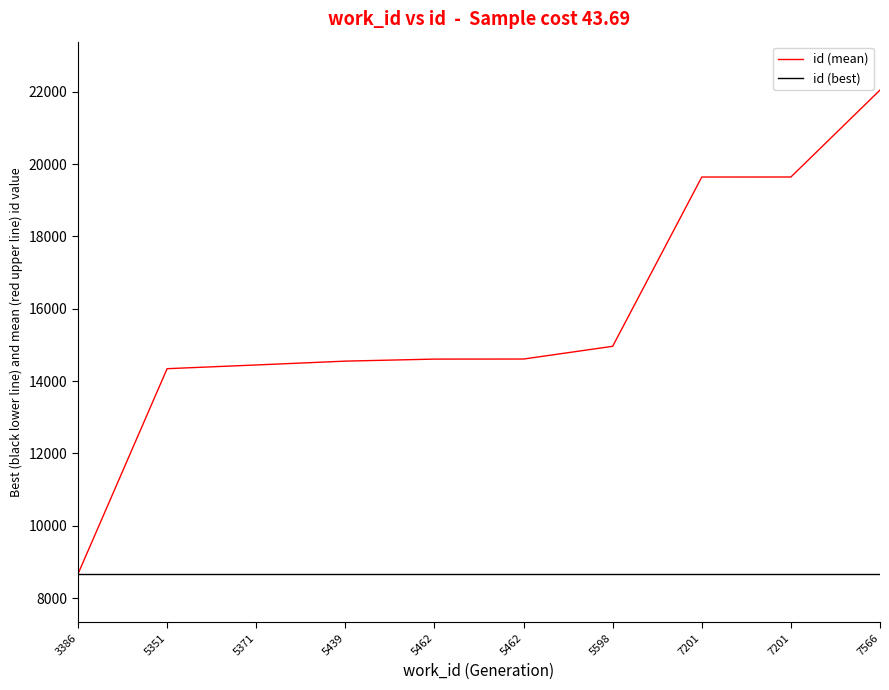

At which label is id (mean) closest to 15357?

5598